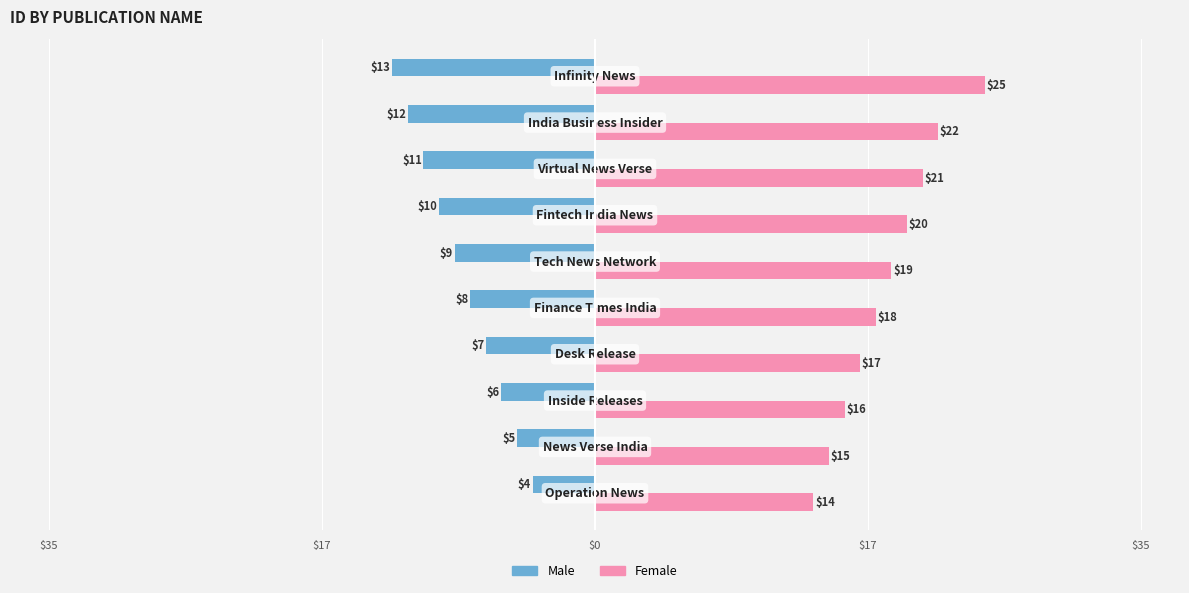

What are all the series names shown in the legend?

Male, Female